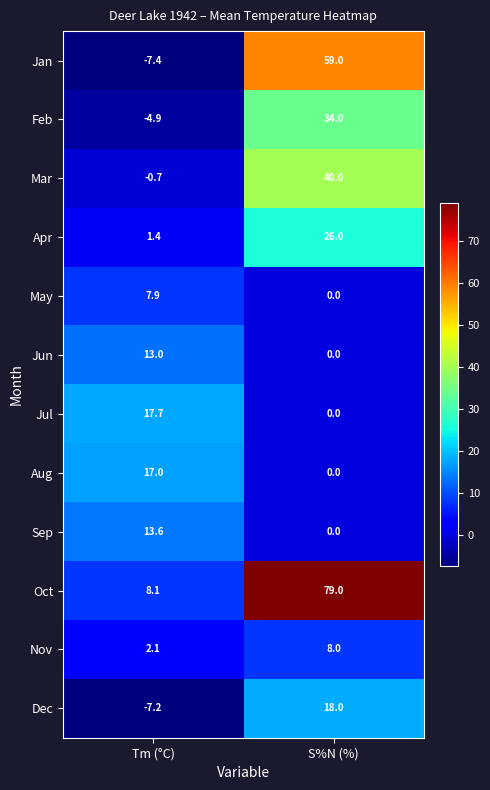

The Apr series shows 6.3 at S%N (%). True or false?

False